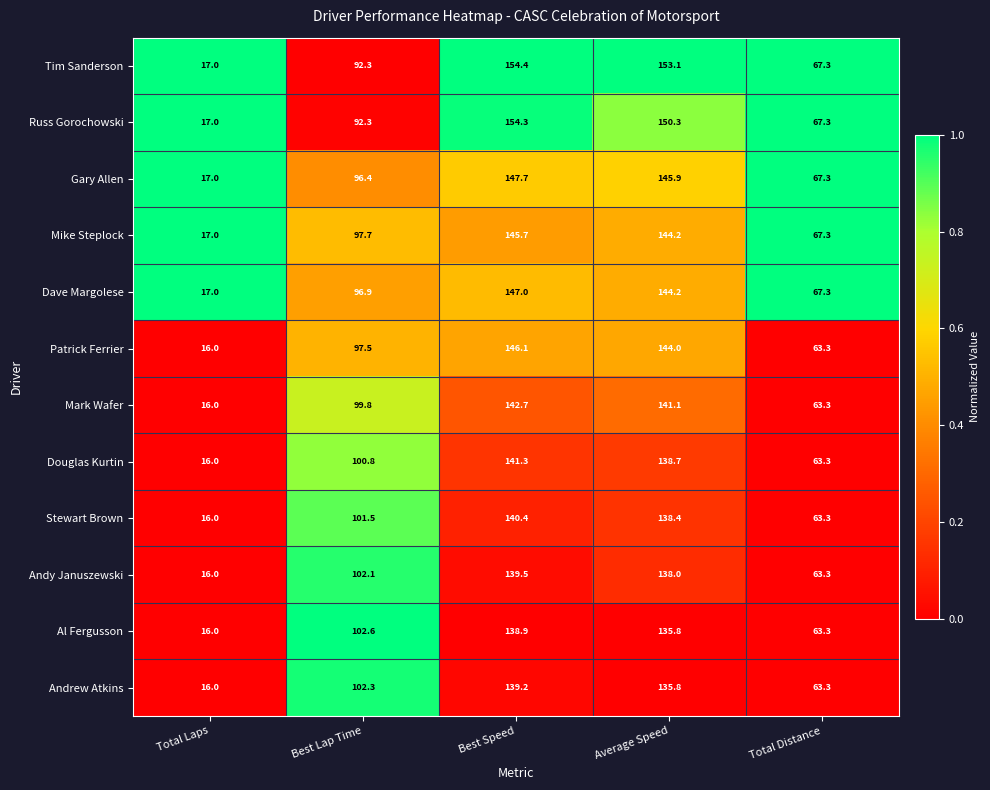

What is the difference between the highest and lowest values at Average Speed?

17.3